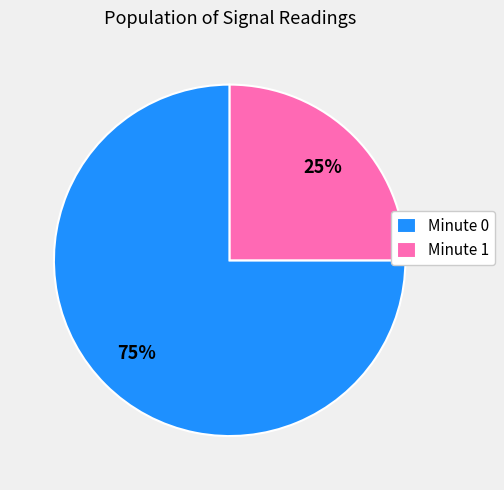

Is there any slice that represents more than half of the pie?

Yes